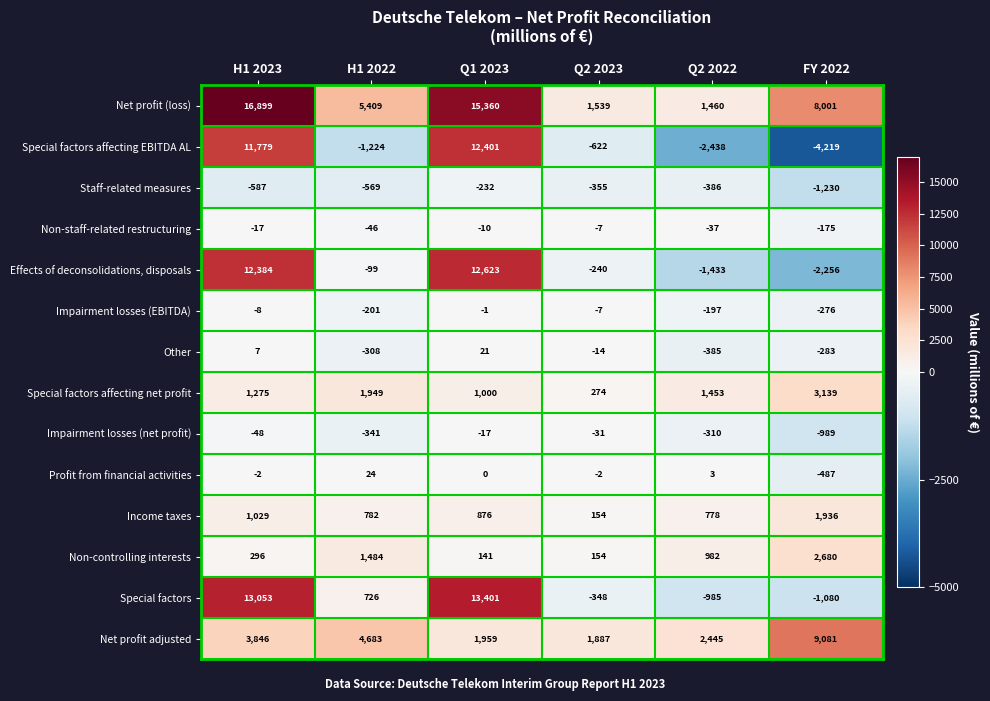

Which series has the largest total across all categories?

Net profit (loss)